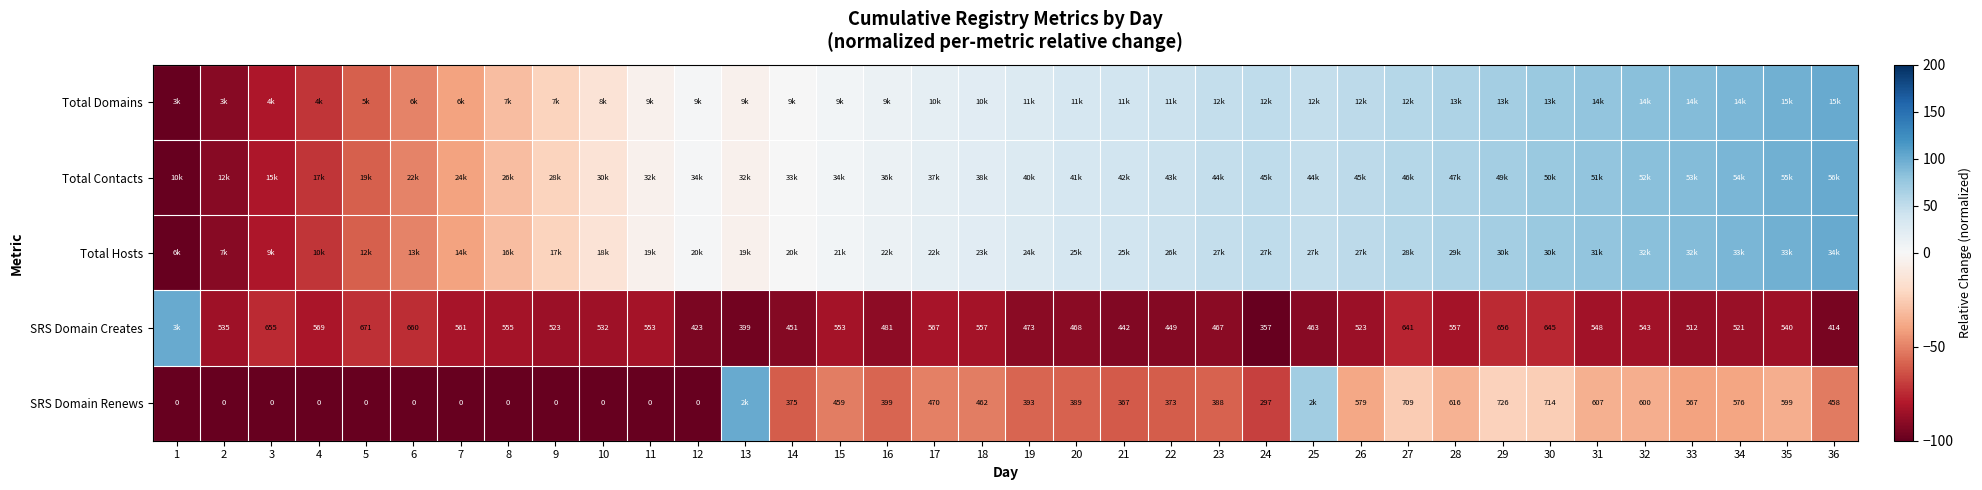

True or false: SRS Domain Creates has a value of -139.1 at 11.

False